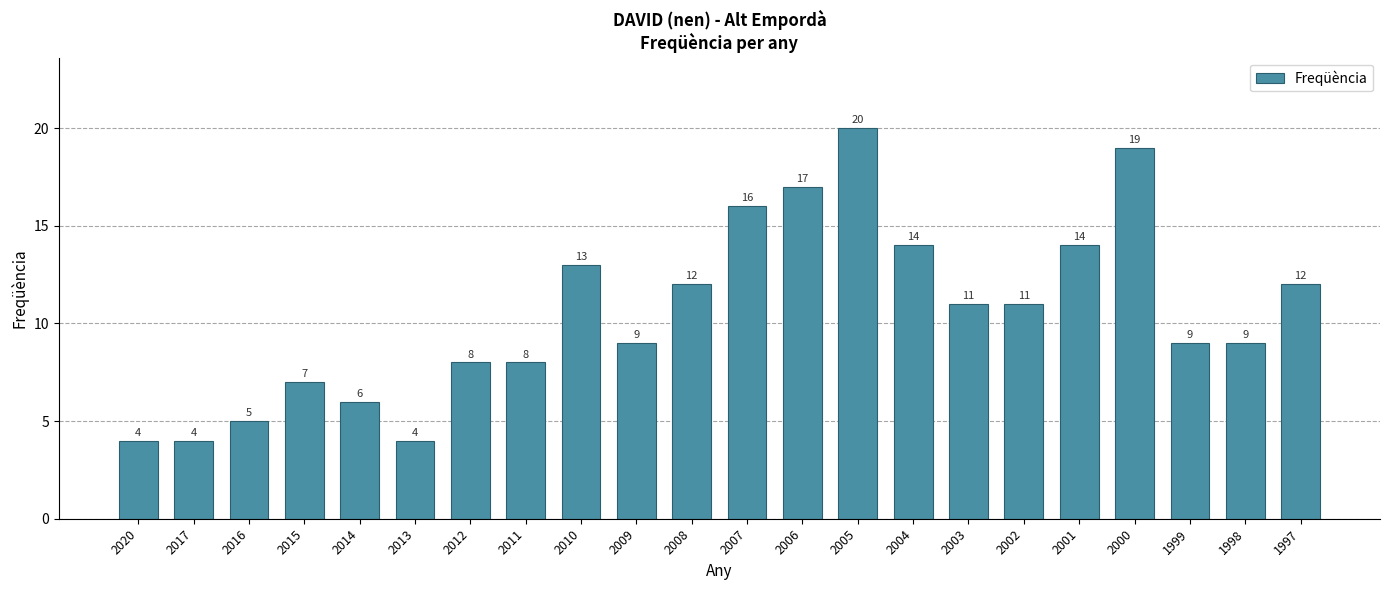

What is the average value?

11